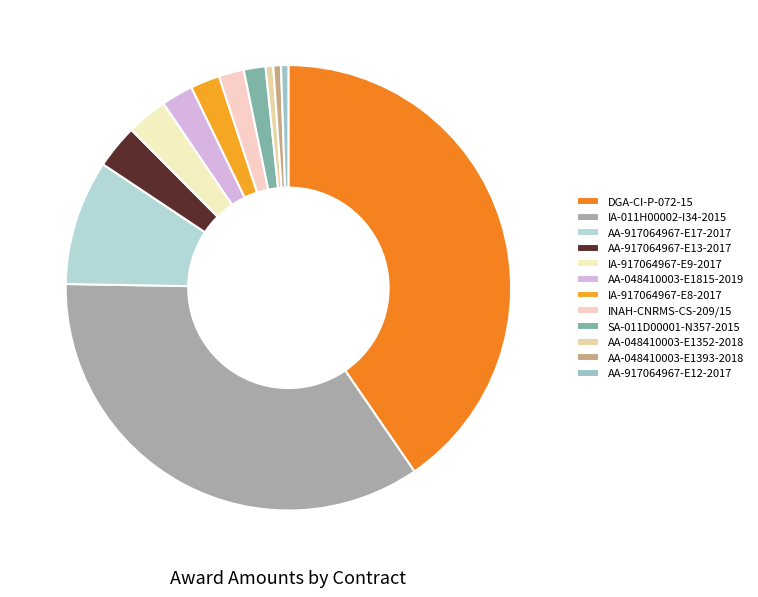

Count the number of slices in the pie.

12